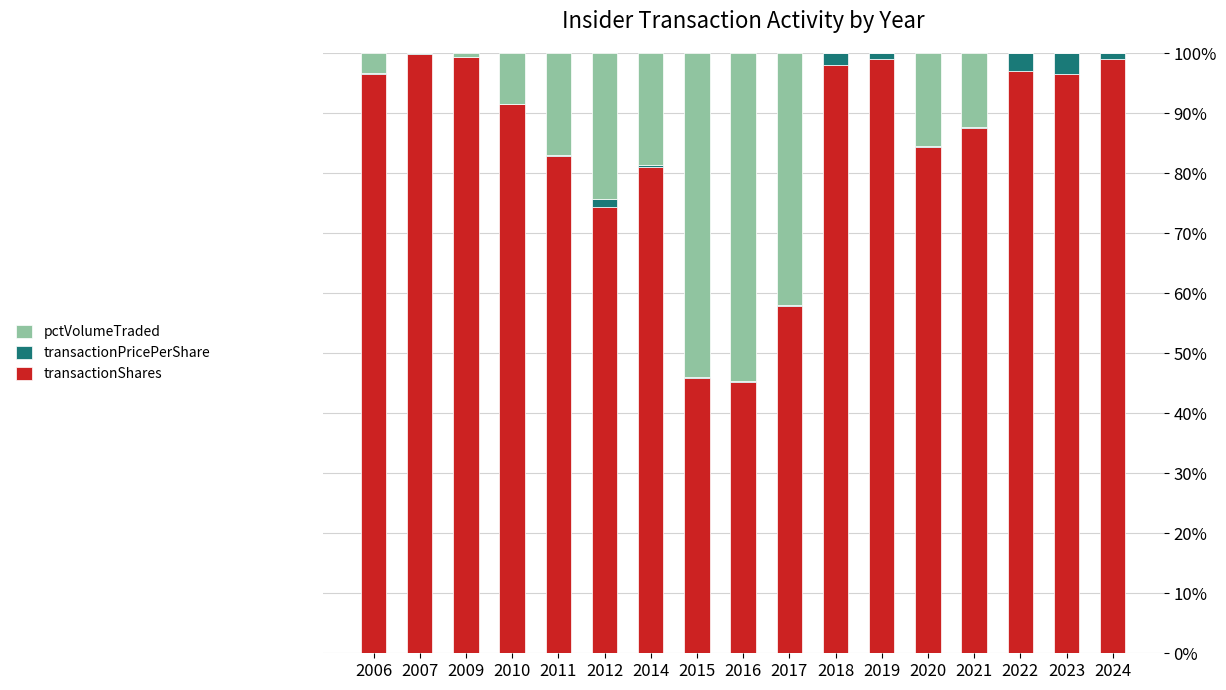

Where is transactionShares nearest to the value 72?

2012